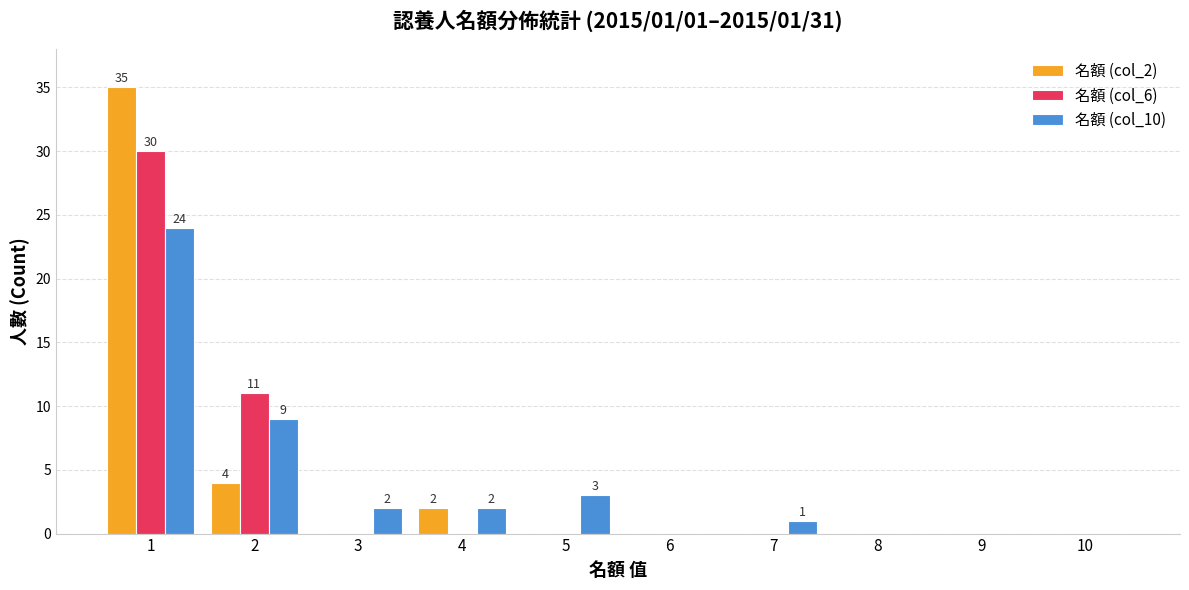

Which series changed the most between 4 and 5?

名額 (col_2)